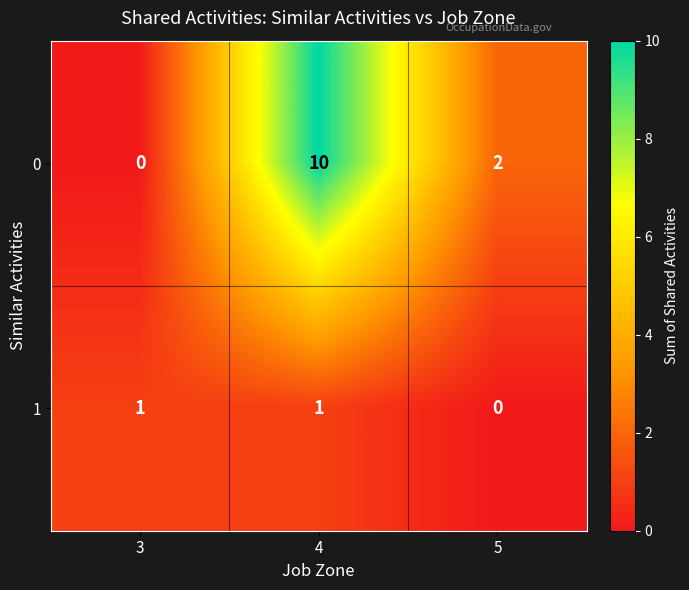

At which category is the sum across all series the highest?

4